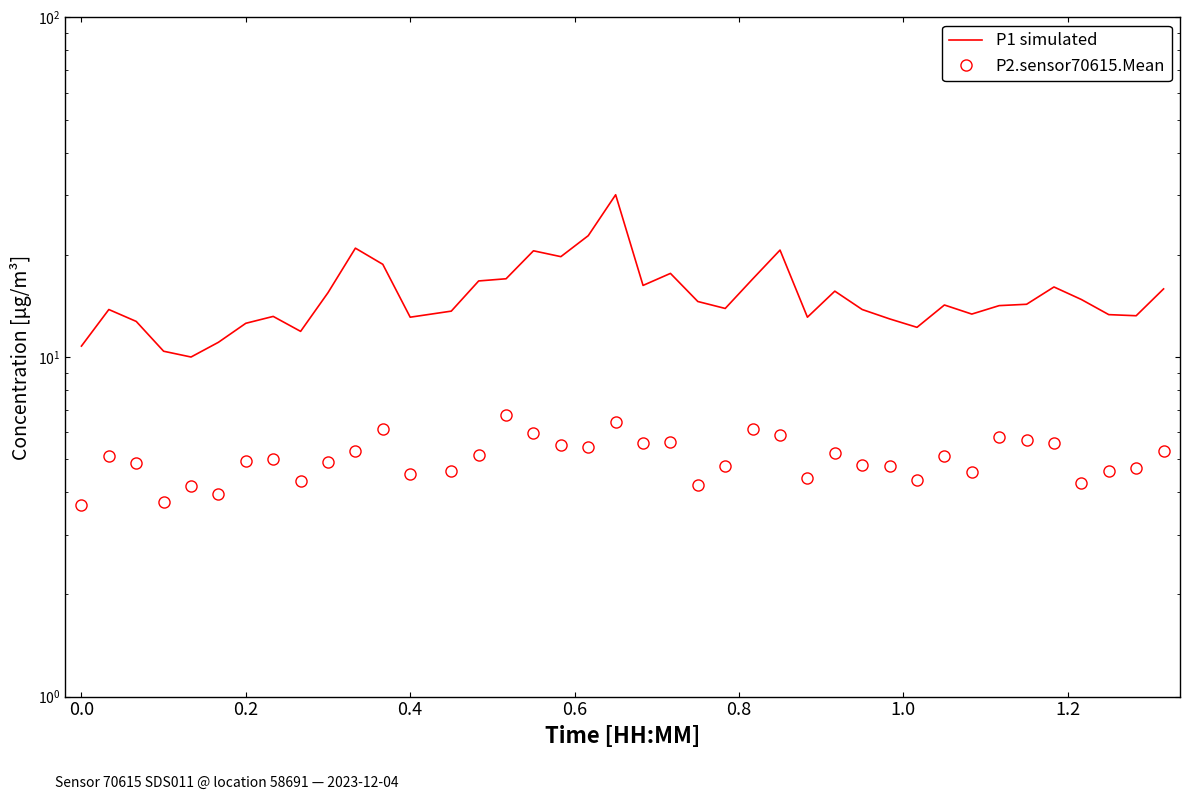

Reading left to right, transcribe all the data shown in this chart.

P1 simulated: 10.8	13.8	12.7	10.4	10.0	11.1	12.6	13.2	11.9	15.5	20.9	18.8	13.1	13.7	16.8	17.0	20.6	19.8	22.8	30.1	16.2	17.6	14.6	13.9	17.0	20.6	13.1	15.6	13.8	12.9	12.2	14.2	13.4	14.2	14.3	16.1	14.8	13.3	13.2	15.9
P2.sensor70615.Mean: 3.7	5.1	4.9	3.8	4.2	4.0	4.9	5.0	4.3	4.9	5.3	6.1	4.5	4.6	5.2	6.7	6.0	5.5	5.4	6.4	5.6	5.6	4.2	4.8	6.1	5.9	4.4	5.2	4.8	4.8	4.3	5.1	4.6	5.8	5.7	5.6	4.2	4.6	4.7	5.3